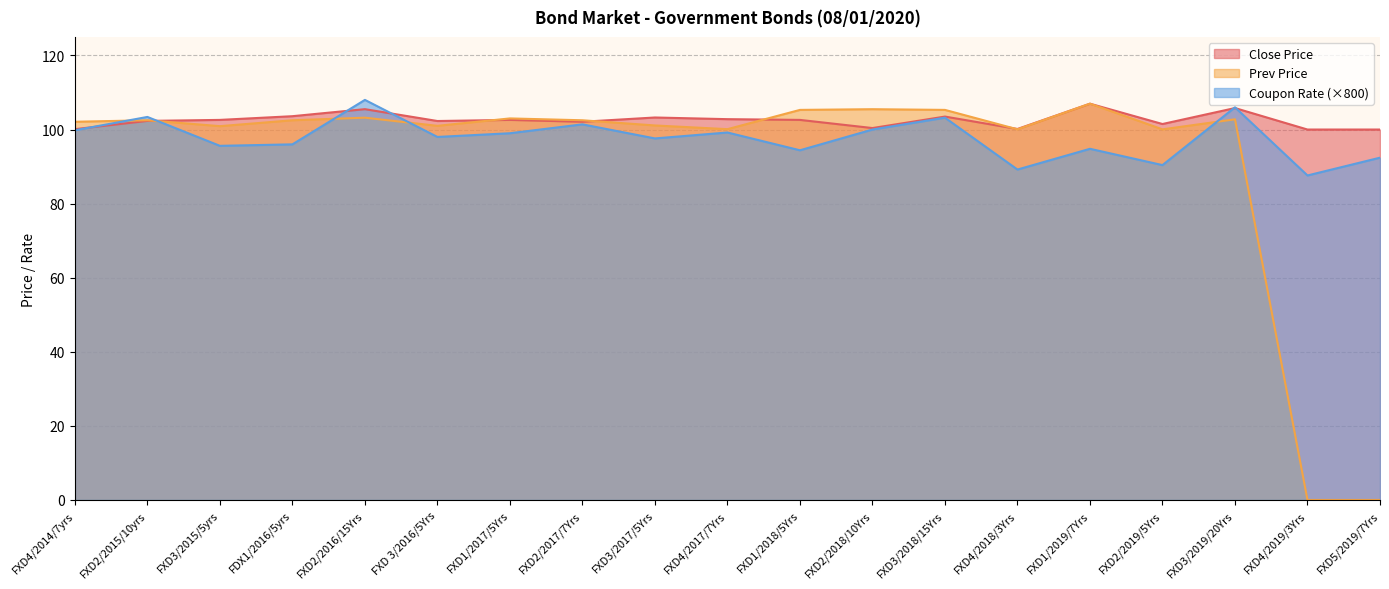

Rank the series at FXD2/2018/10Yrs from lowest to highest value.

Coupon Rate, Close Price, Prev Price